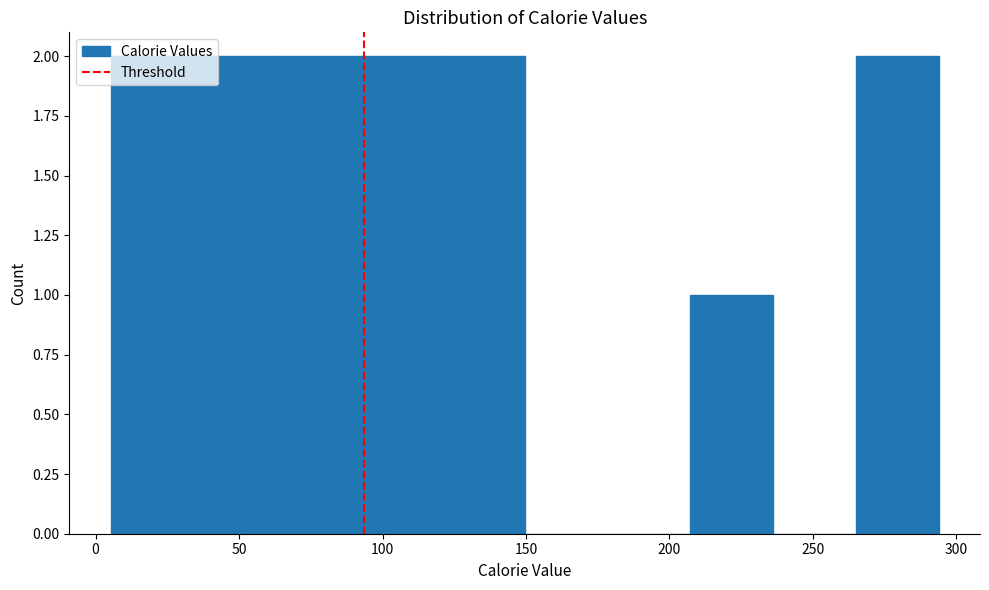

How tall is the bar that spans 5 to 35 on the x-axis? Neither the bar edges nor the heights are printed on the chart, so give them approximately, as read against the axes.

2